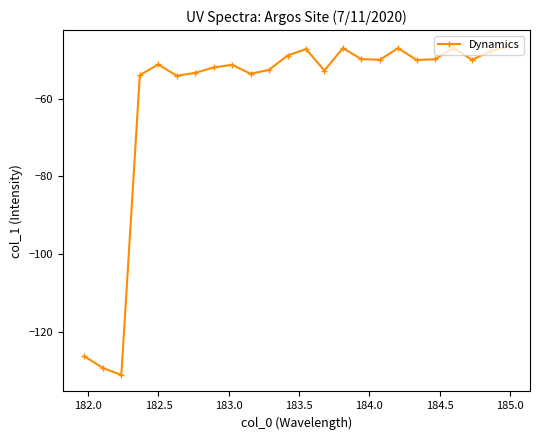

How many data points are less than -49?

17